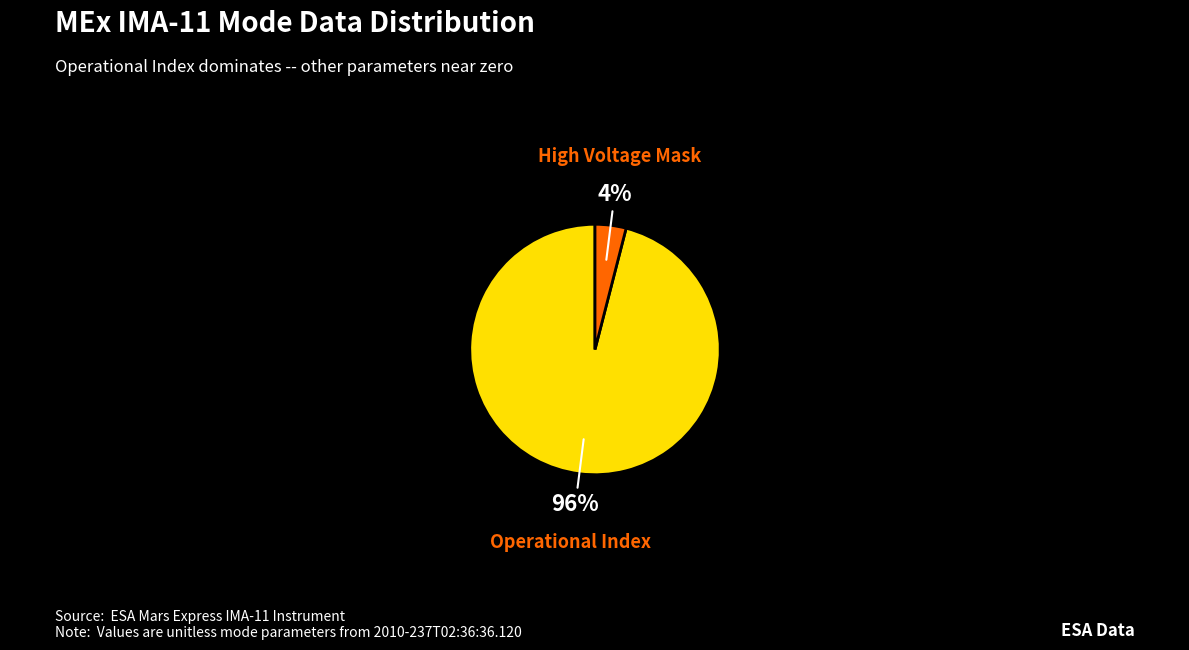

To the nearest percent, what is the average slice percentage?

50%